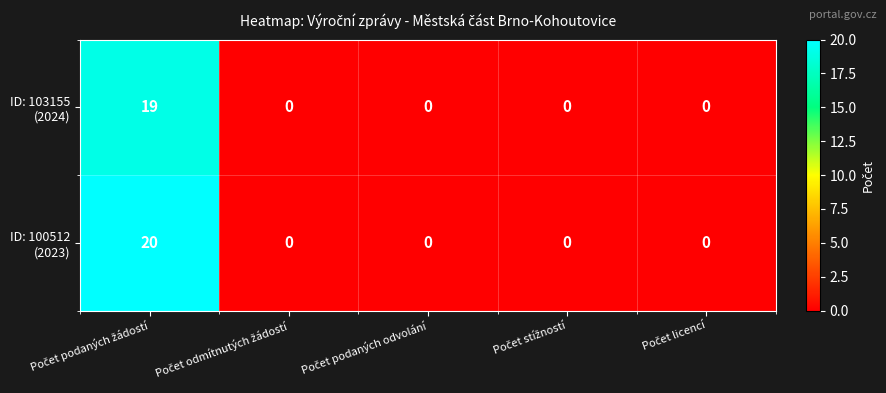

What is the maximum value shown in the chart?

20